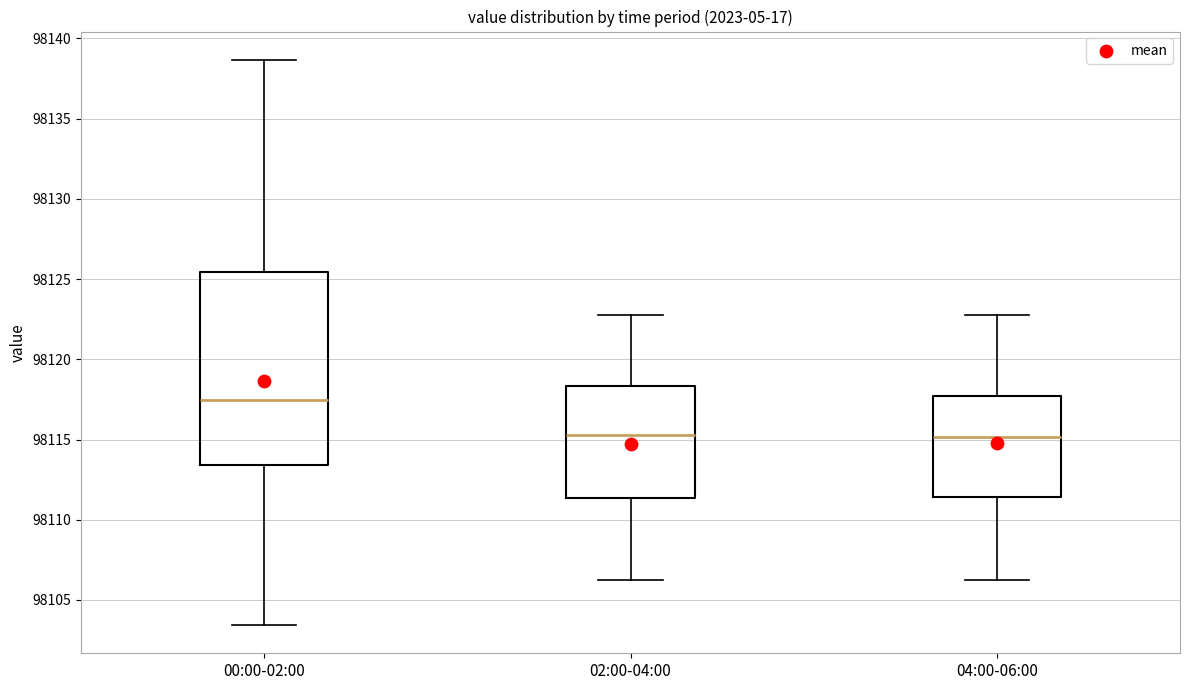

Which box has the highest median line?

00:00-02:00